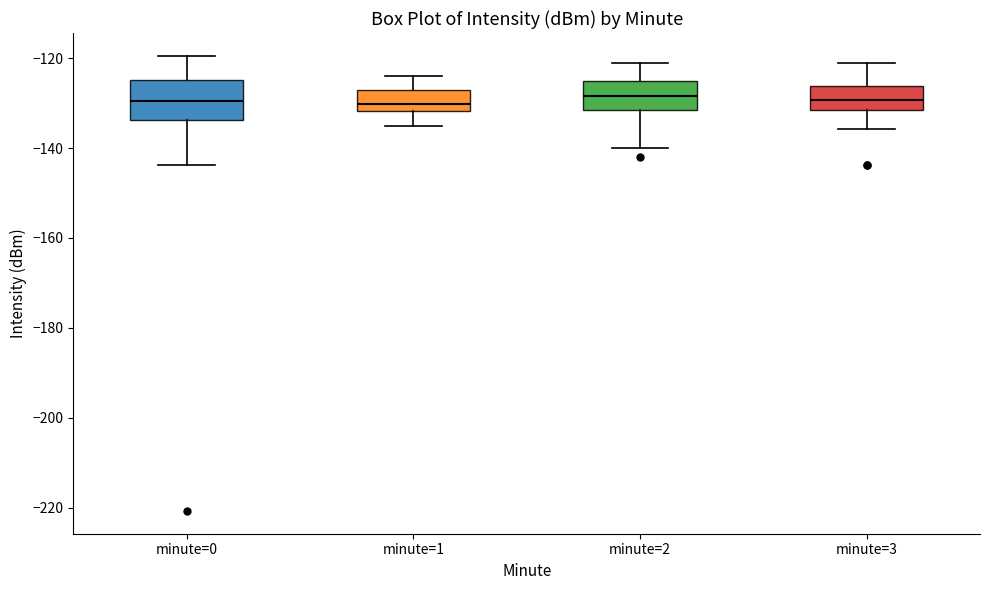

Which box is the tallest, from its lower edge to its upper edge?

minute=0